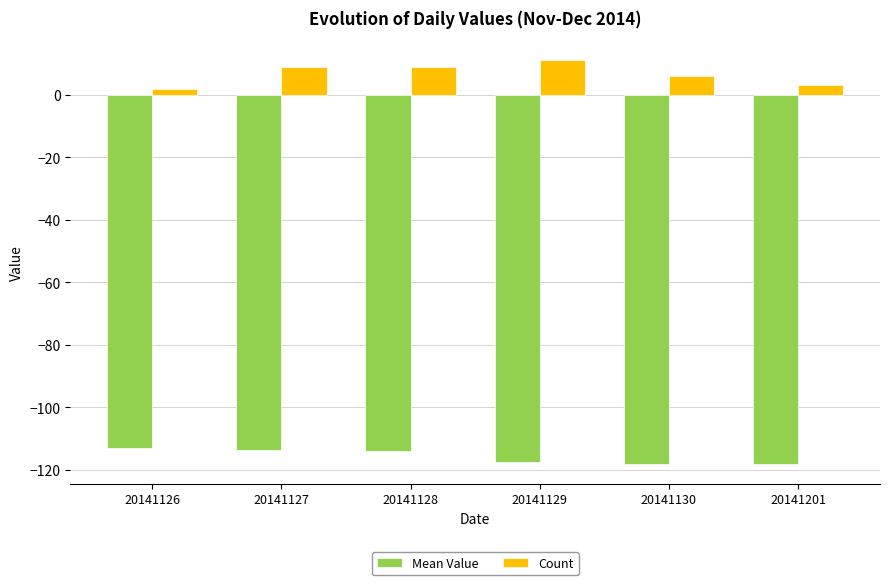

What is the maximum value shown in the chart?

11.0